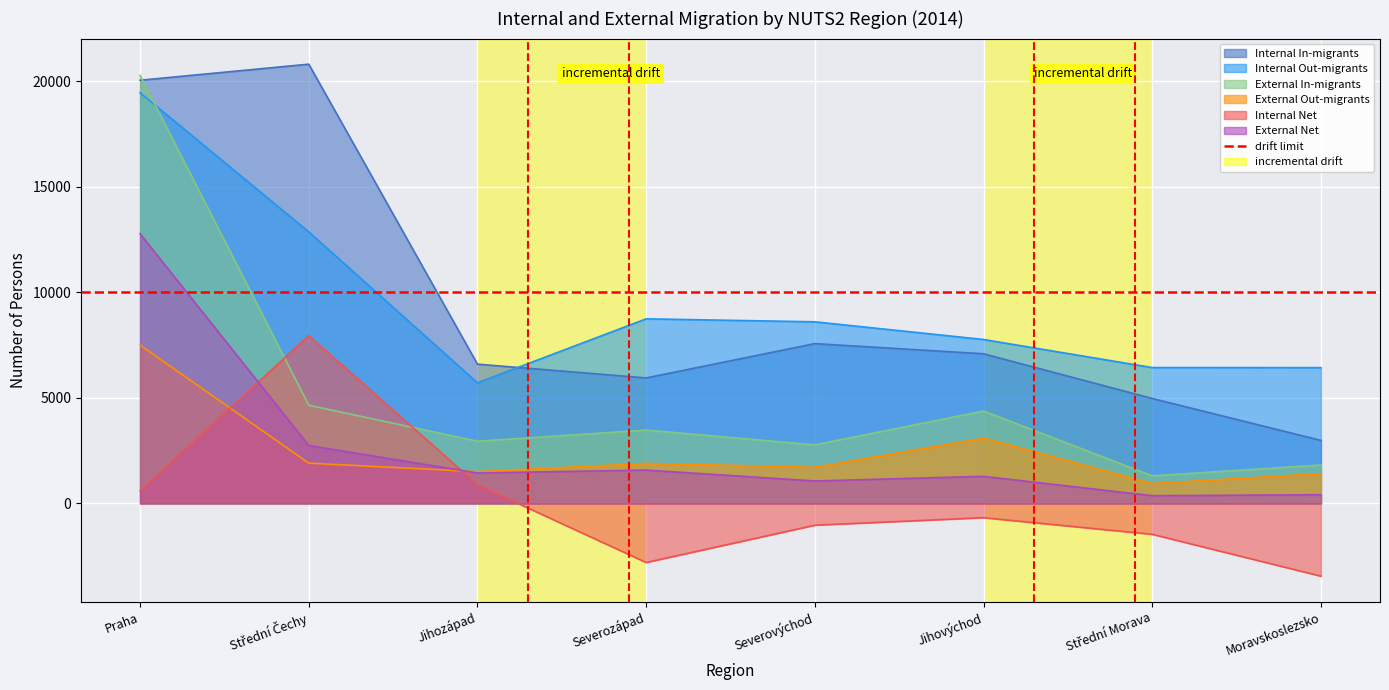

The value of External Out-migrants at Severovýchod is 816. True or false?

False